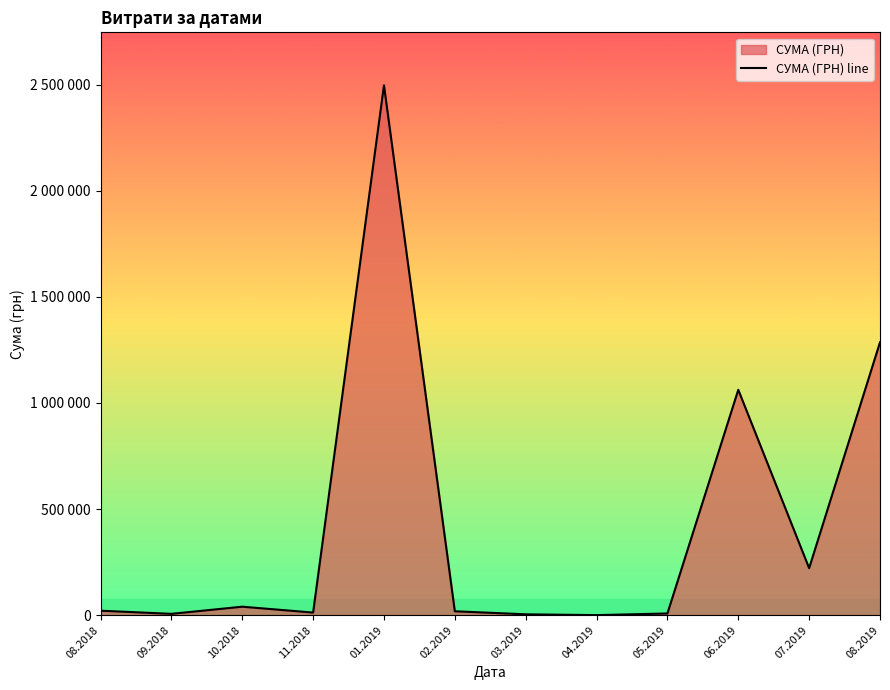

How many values exceed 21189?

6